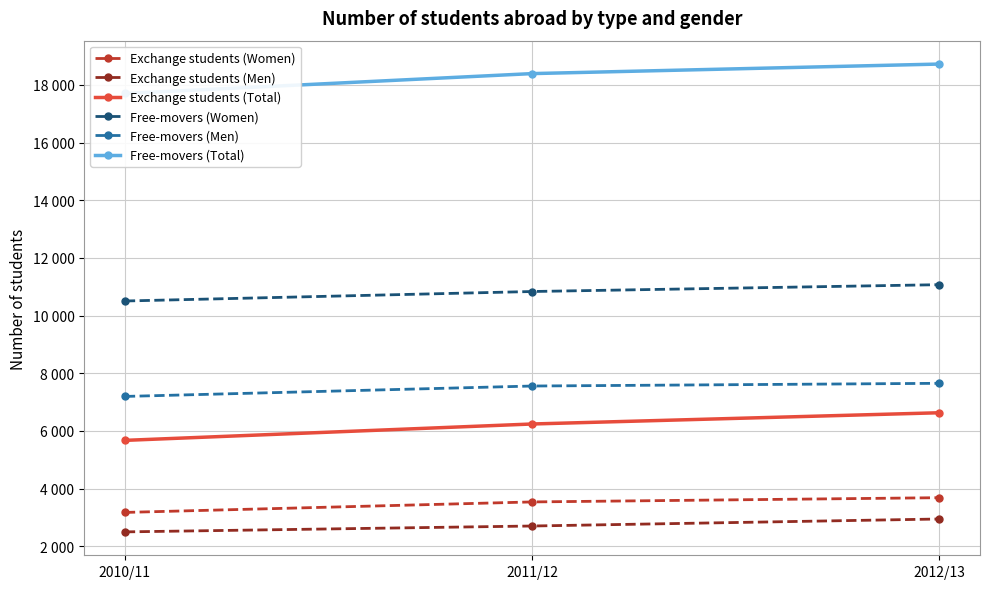

What is the sum of the Exchange students (Women) values at 2010/11 and 2012/13?

6859